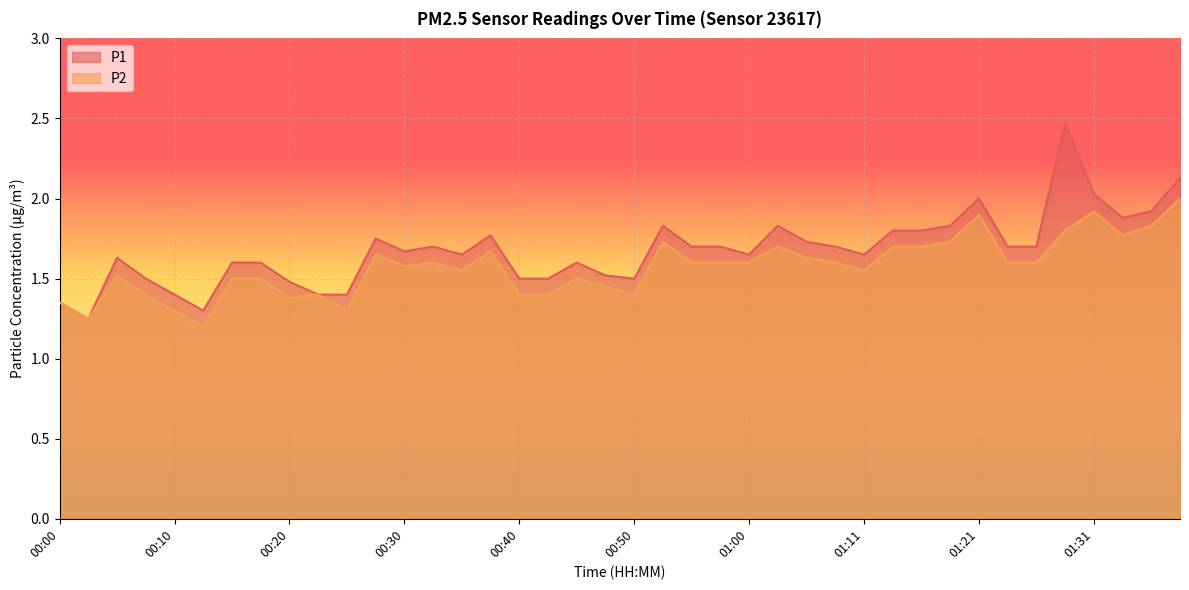

At how many categories does at least one series exceed 1?

40